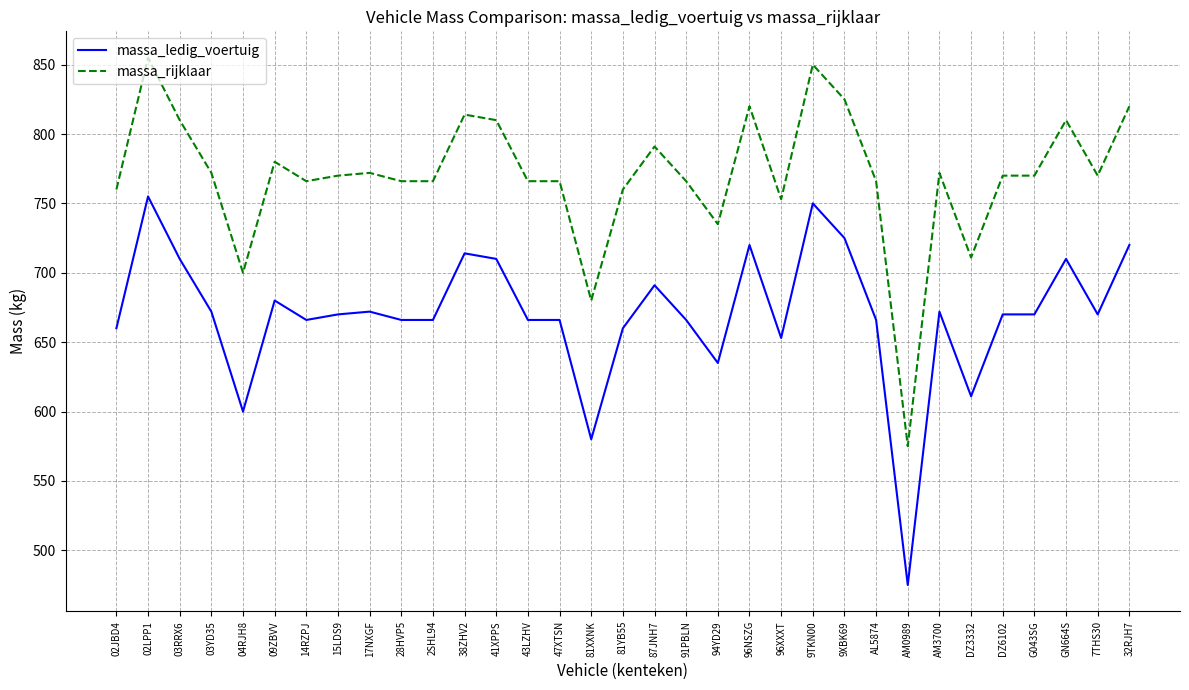

True or false: massa_ledig_voertuig and massa_rijklaar cross at least once.

False